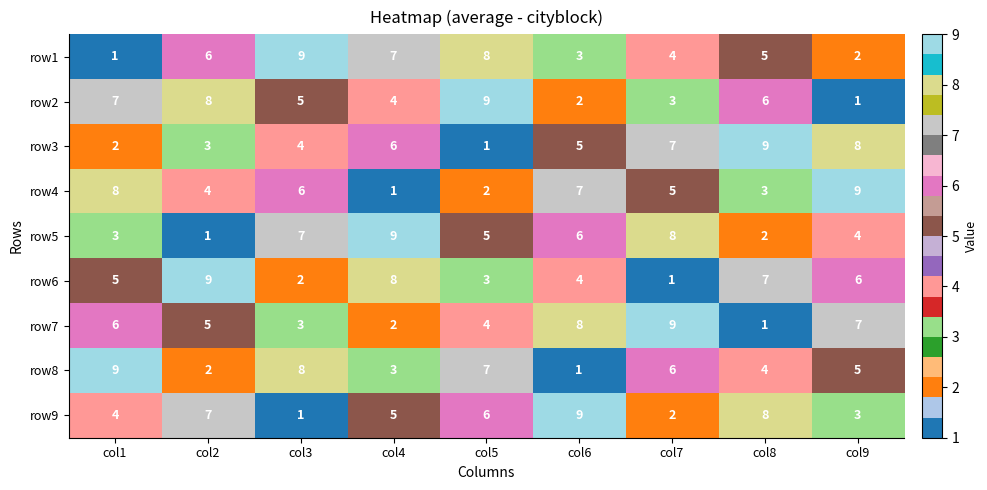

Rank the series at col6 from highest to lowest value.

row9, row7, row4, row5, row3, row6, row1, row2, row8